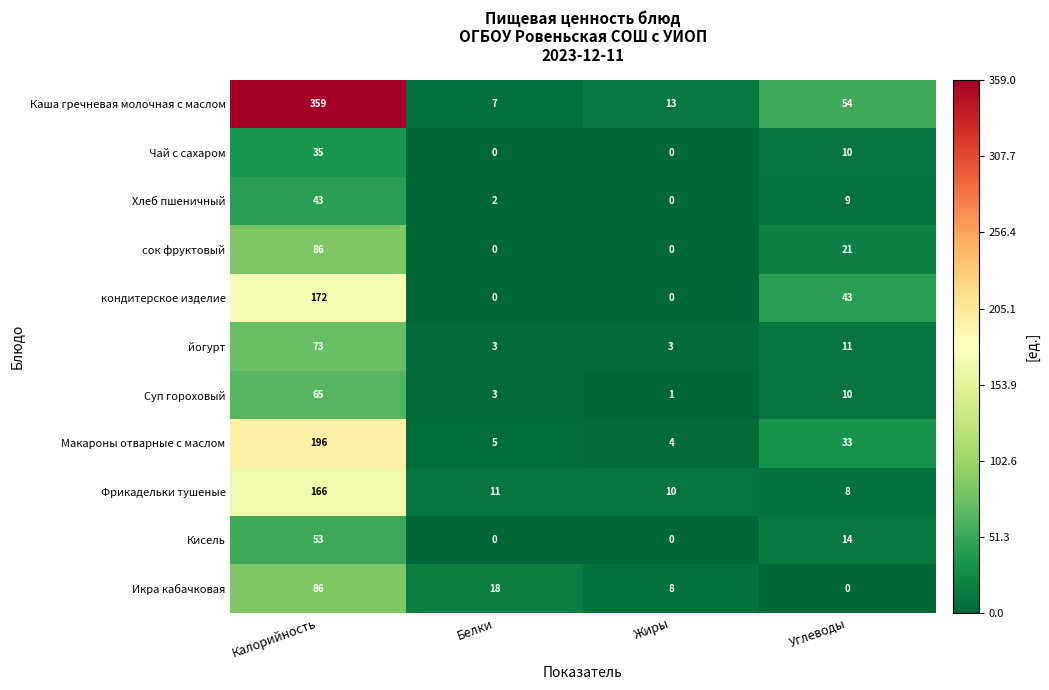

At which label does Кисель first exceed 14?

Калорийность